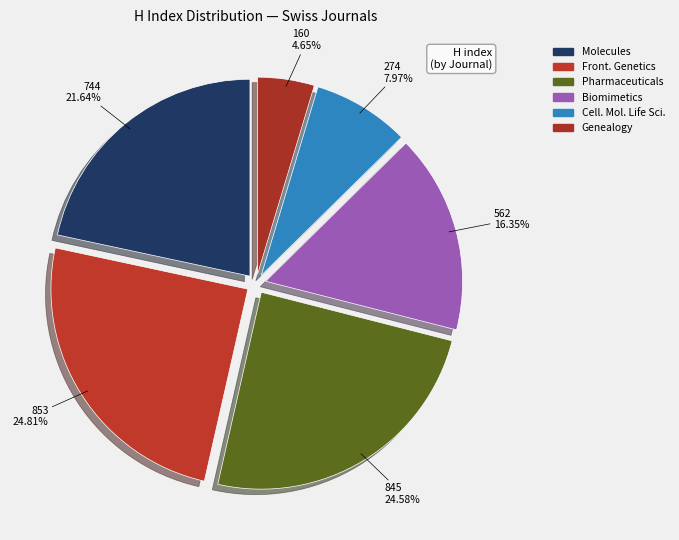

Which slice is the smallest?

Genealogy